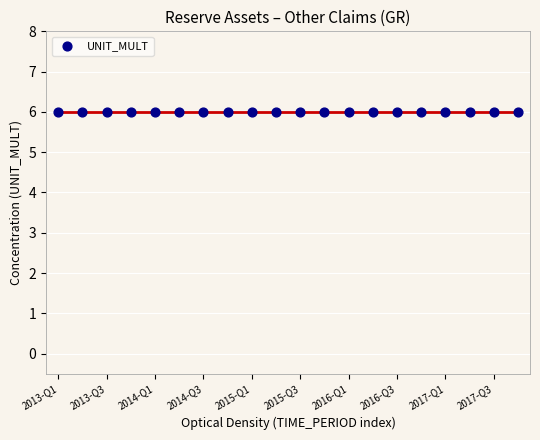

Which series reaches the maximum Y coordinate?

UNIT_MULT